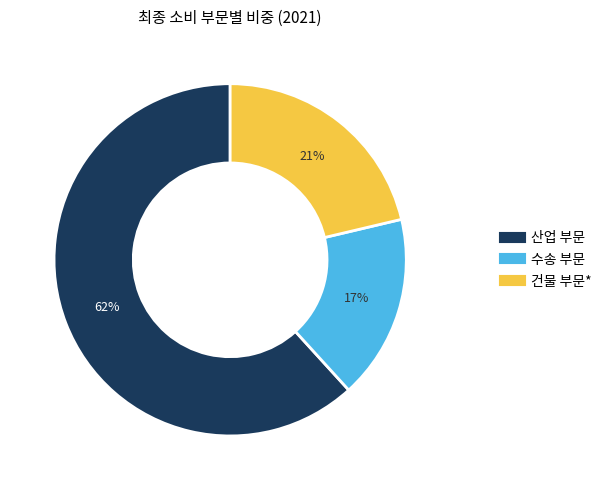

Which category has the smallest portion of the pie?

수송 부문